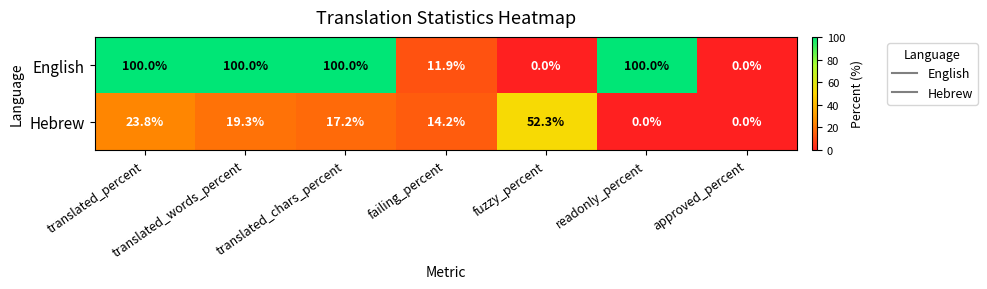

How many series are shown in this chart?

2